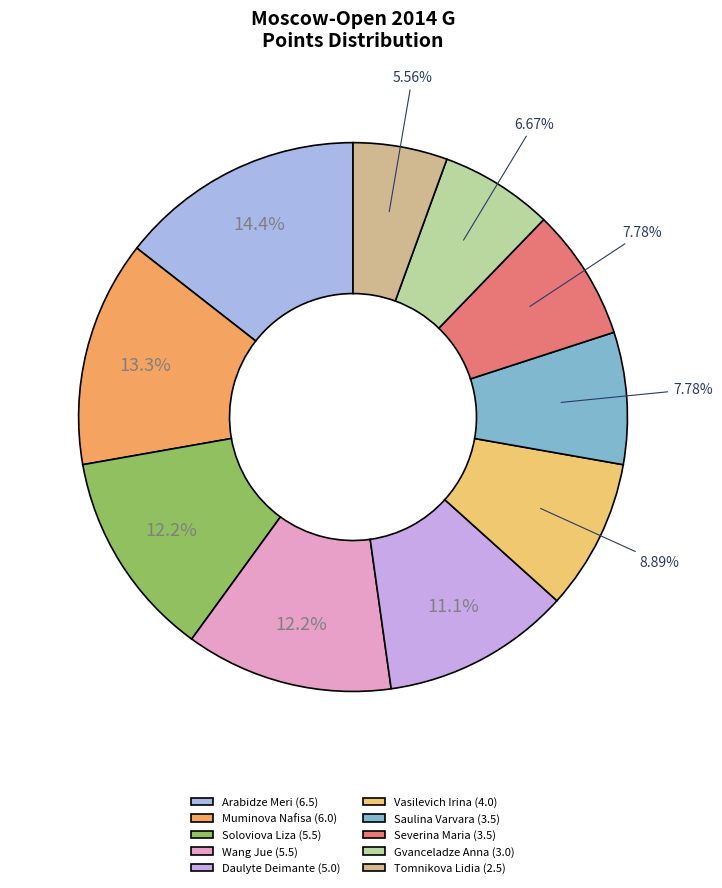

Which category has the biggest portion of the pie?

Arabidze Meri